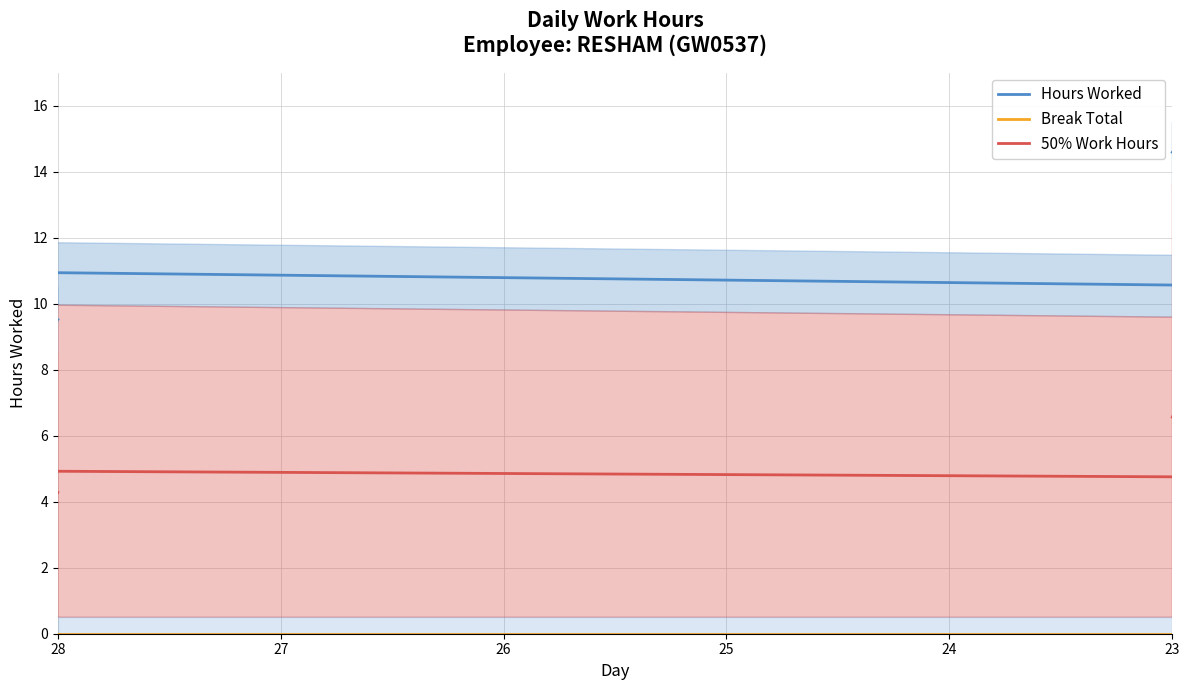

What is the label of the 24th point from the right?

25